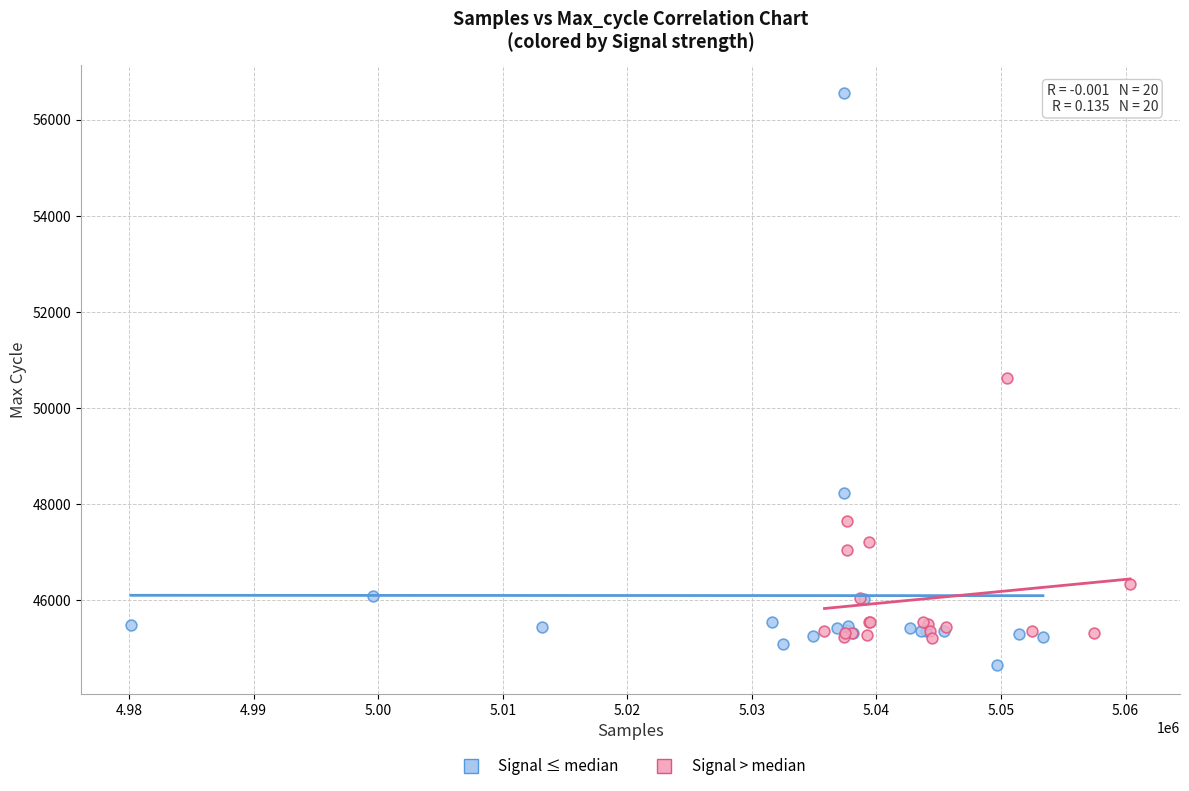

What are all the series names shown in the legend?

Signal ≤ median, Signal > median